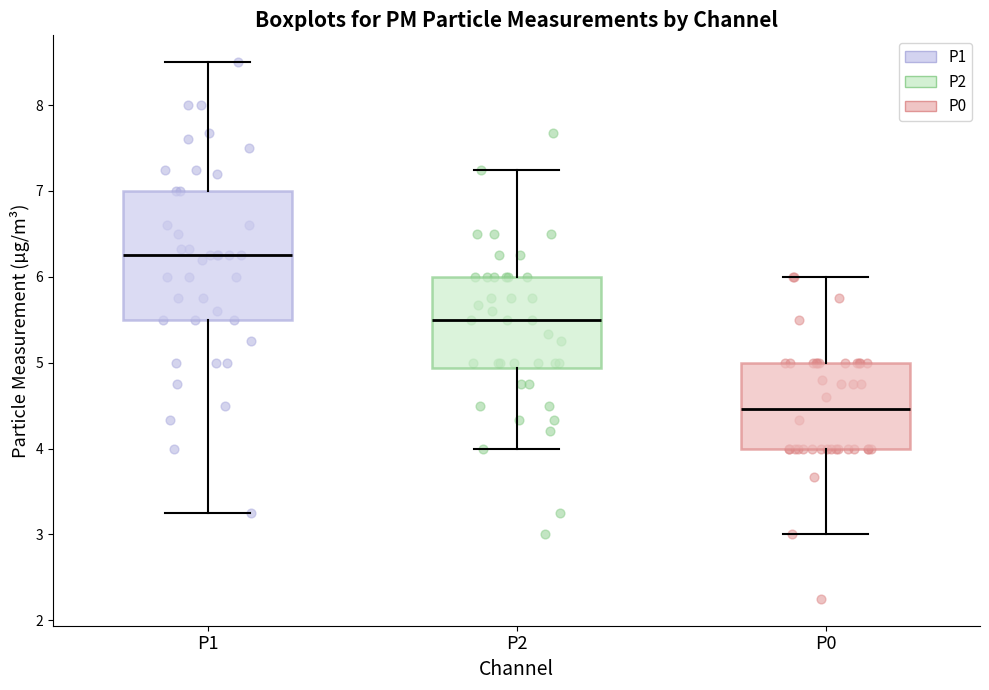

Where is the upper edge of the box for P1 on the y-axis? The values are not printed on the chart, so give them approximately, as read against the axis.

7.0